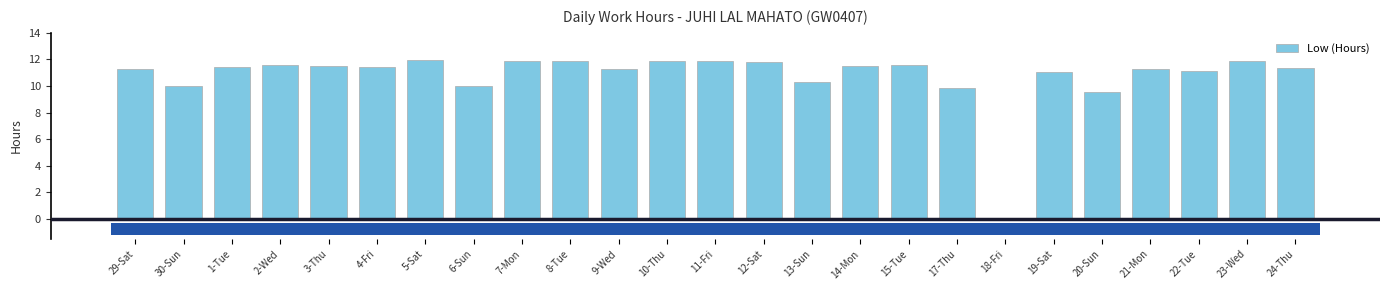

Between 13-Sun and 24-Thu, which is larger?

24-Thu